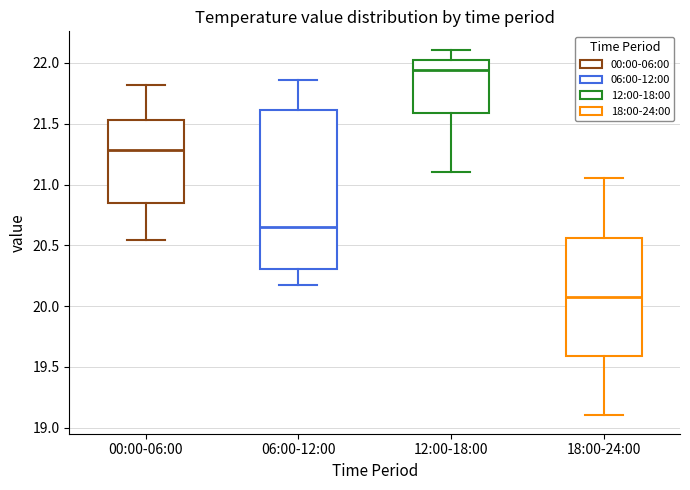

Reading left to right, transcribe this box plot: for each box, give where its median line is, the range the box spans, and where its two whiskers end, as read against the y-axis. The values are not printed on the chart, so give them approximately, as read against the axis.

00:00-06:00: median 21.30, box 20.85 to 21.55, whiskers 20.55 to 21.80
06:00-12:00: median 20.65, box 20.30 to 21.60, whiskers 20.15 to 21.85
12:00-18:00: median 21.95, box 21.60 to 22.00, whiskers 21.10 to 22.10
18:00-24:00: median 20.10, box 19.60 to 20.55, whiskers 19.10 to 21.05